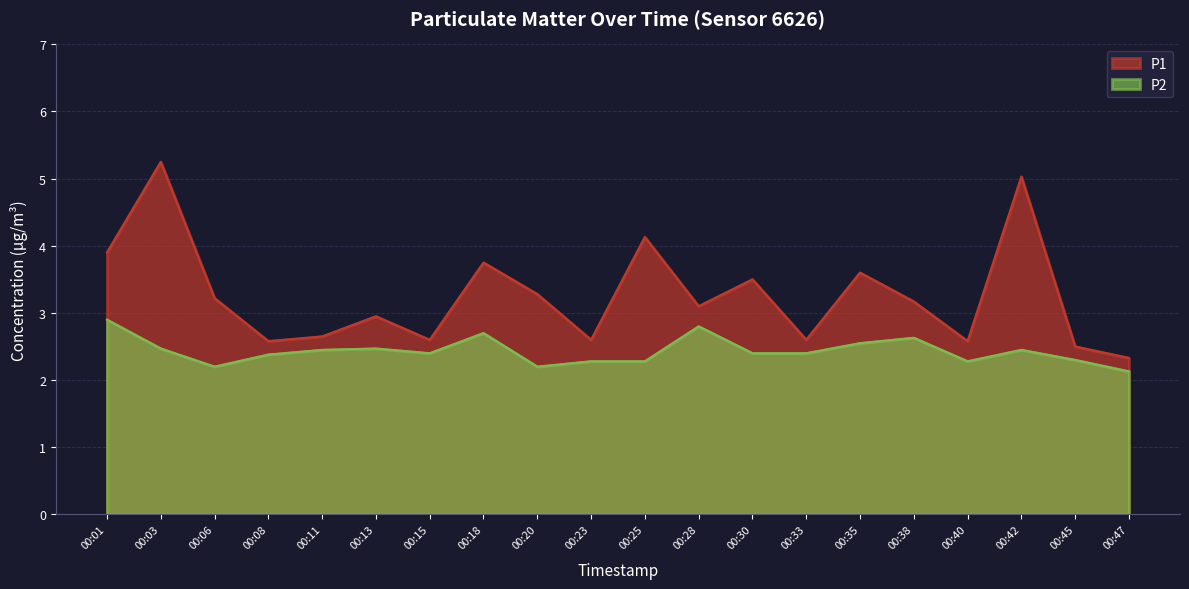

At which label does P2 reach its peak?

00:01